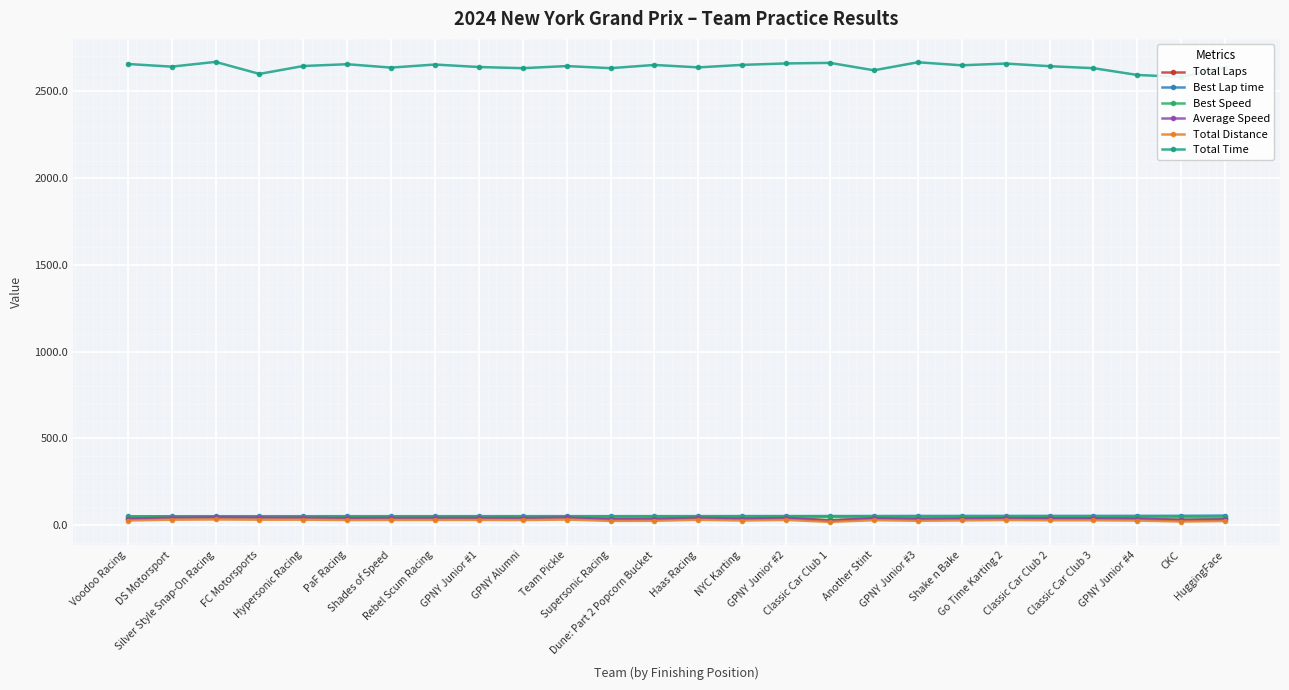

The value of Best Speed at NYC Karting is 68.7. True or false?

False